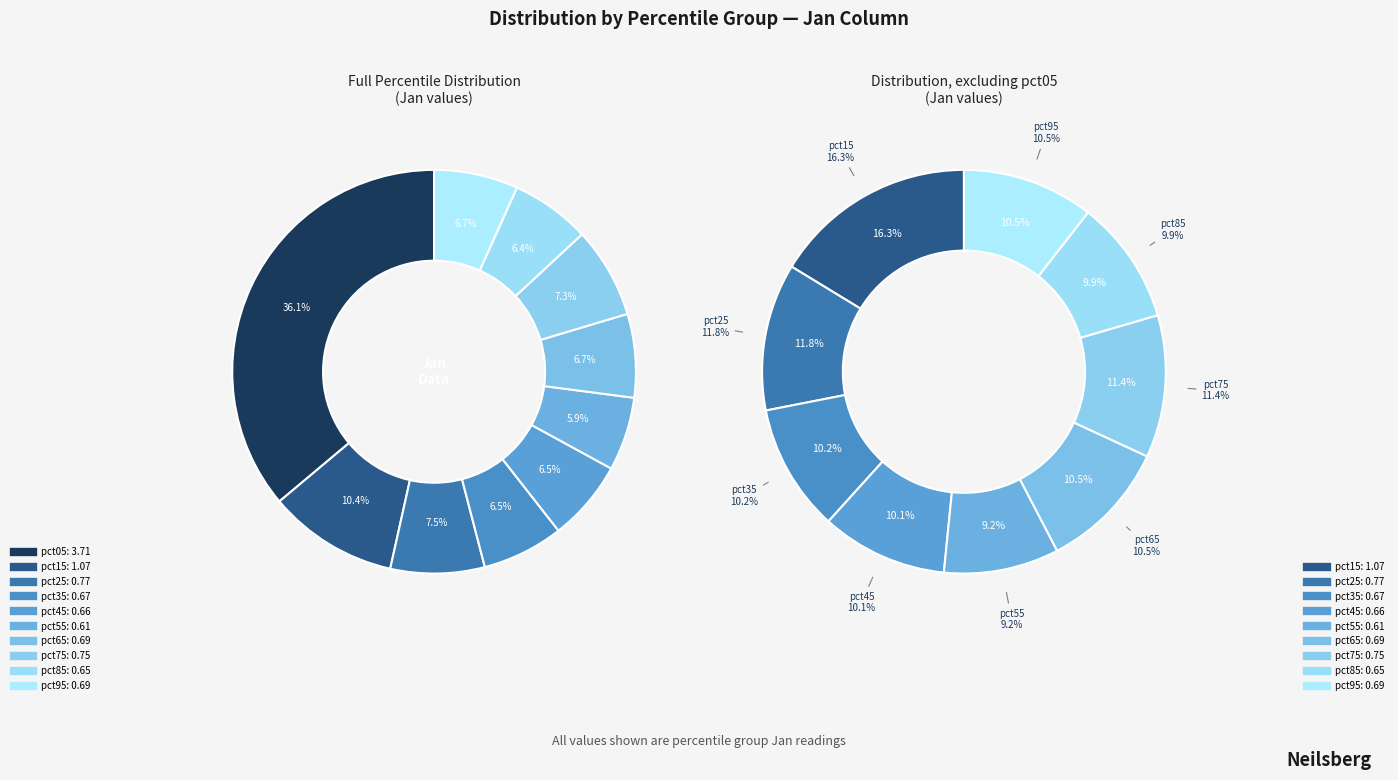

Does pct75 account for over 50% of the chart?

No